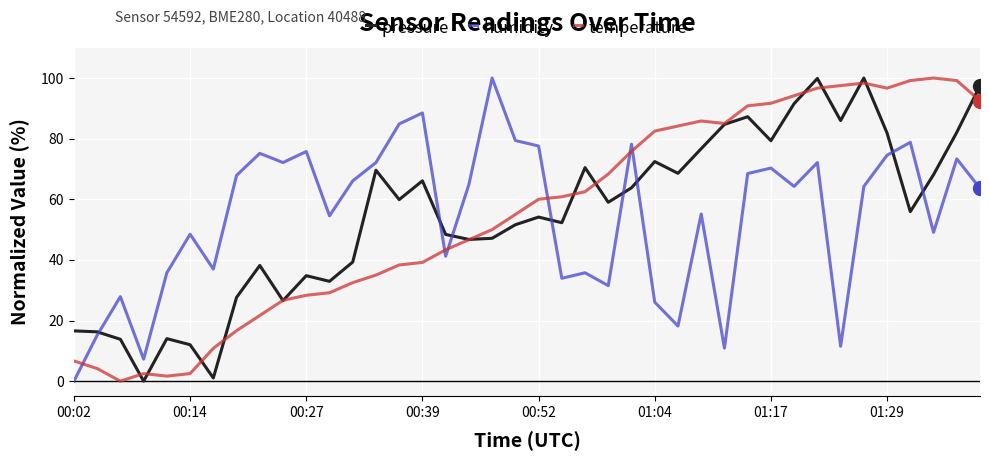

How many values in temperature are above zero?

39